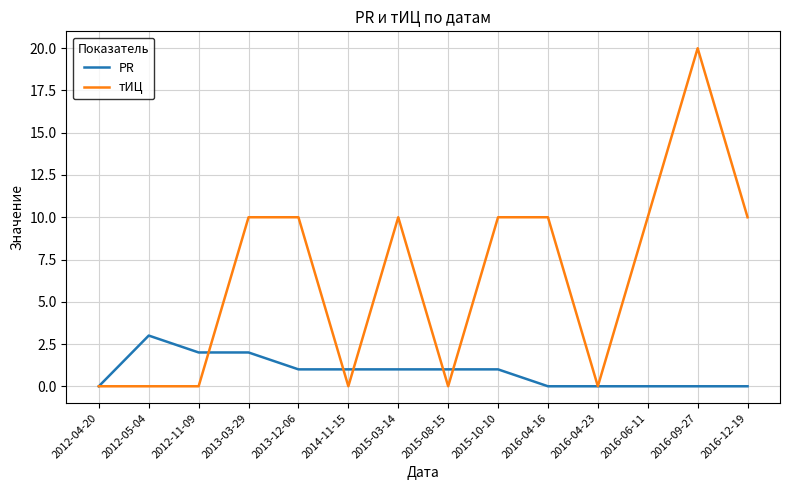

Which series changed the most between 2012-11-09 and 2015-03-14?

тИЦ